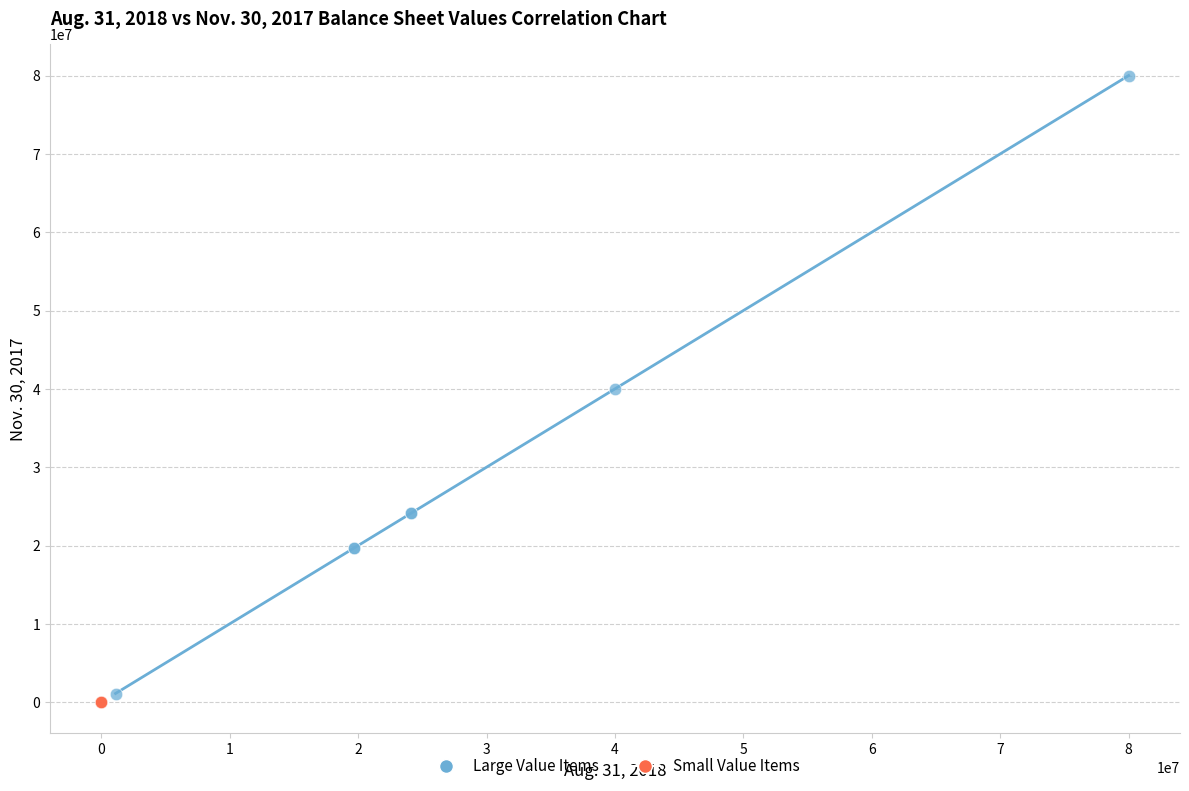

What are all the series names shown in the legend?

Large Value Items, Small Value Items